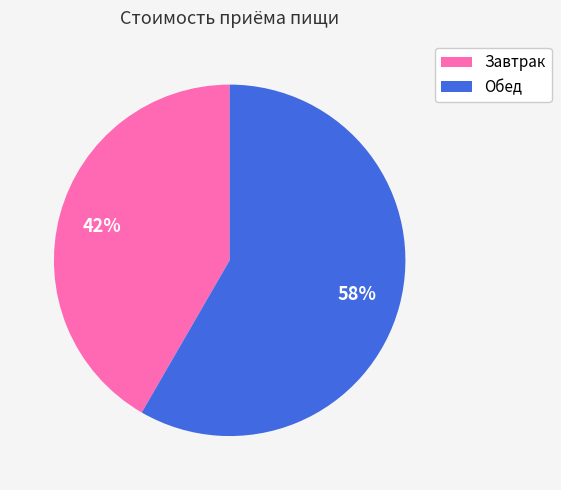

To the nearest percent, what is the average slice percentage?

50%